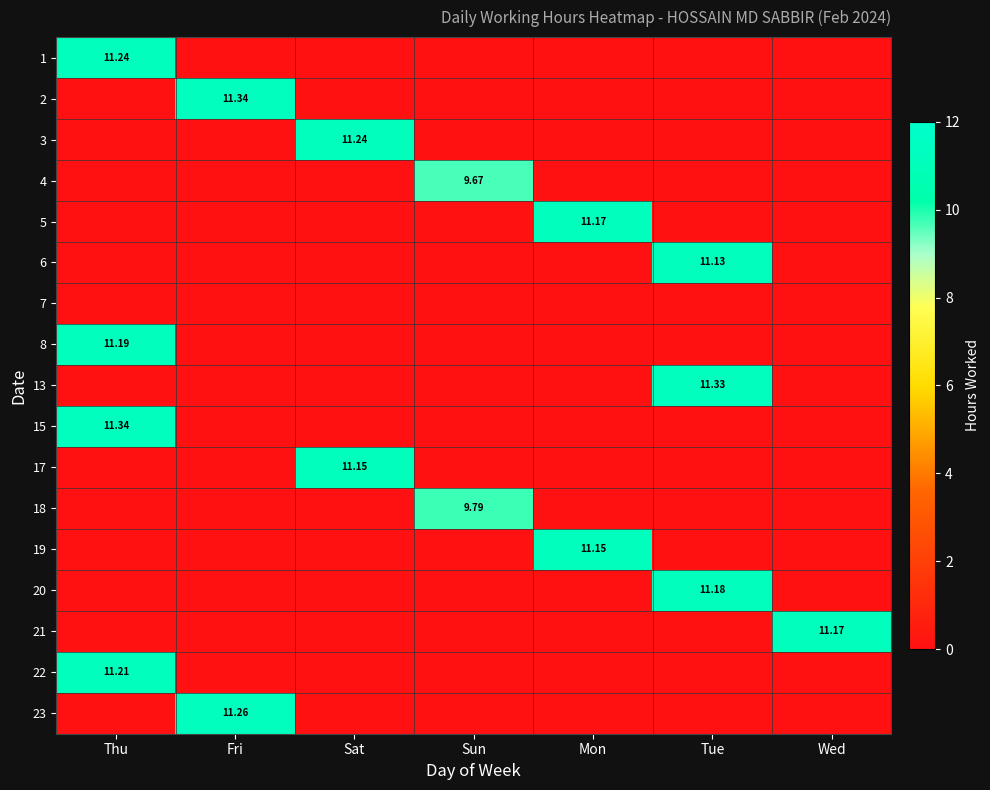

At how many categories does at least one series exceed 9?

7